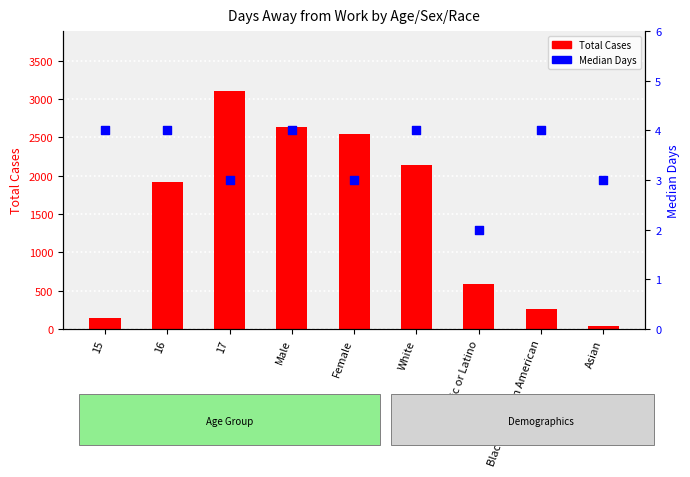

At which category is the sum across all series the highest?

17